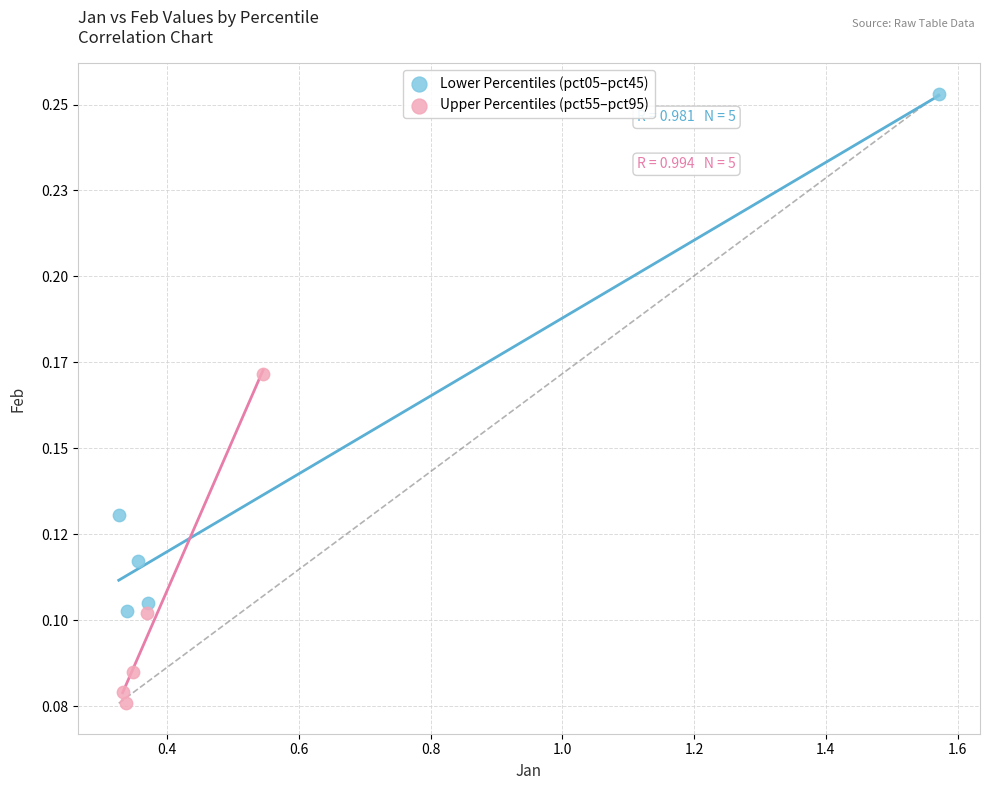

Which series contains the lowest Y value?

Upper Percentiles (pct55–pct95)